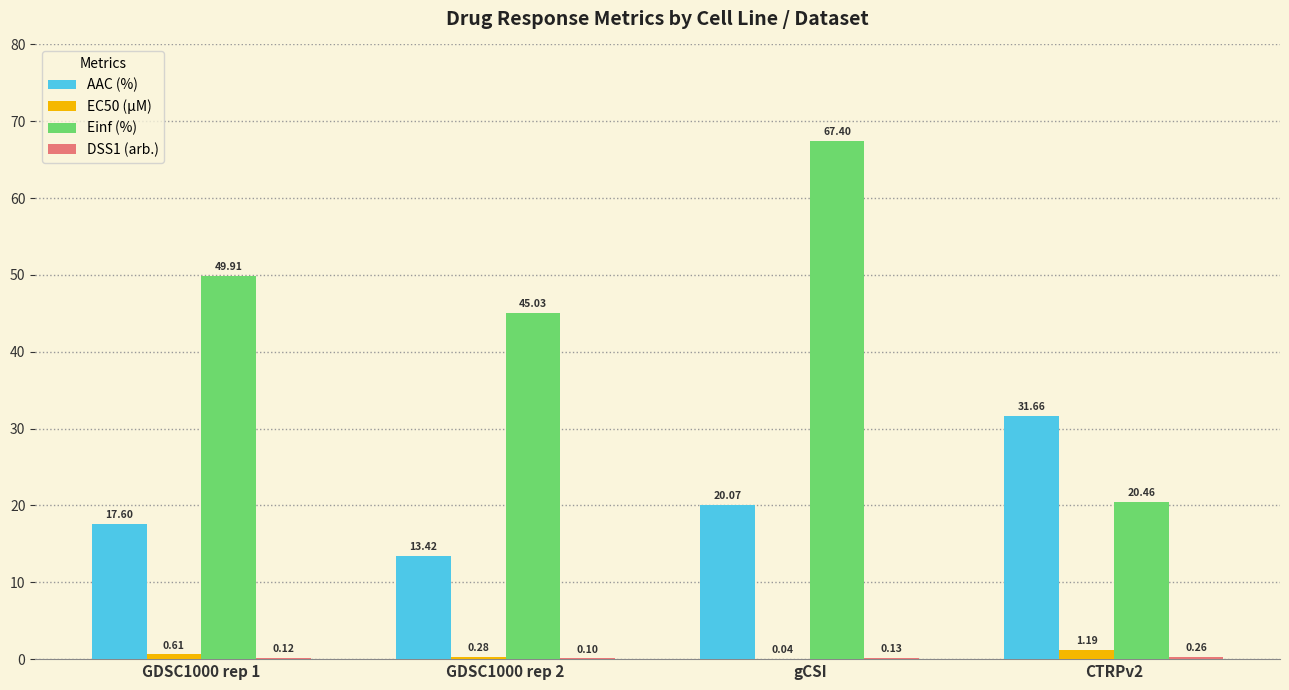

How many data points does each series have?

4